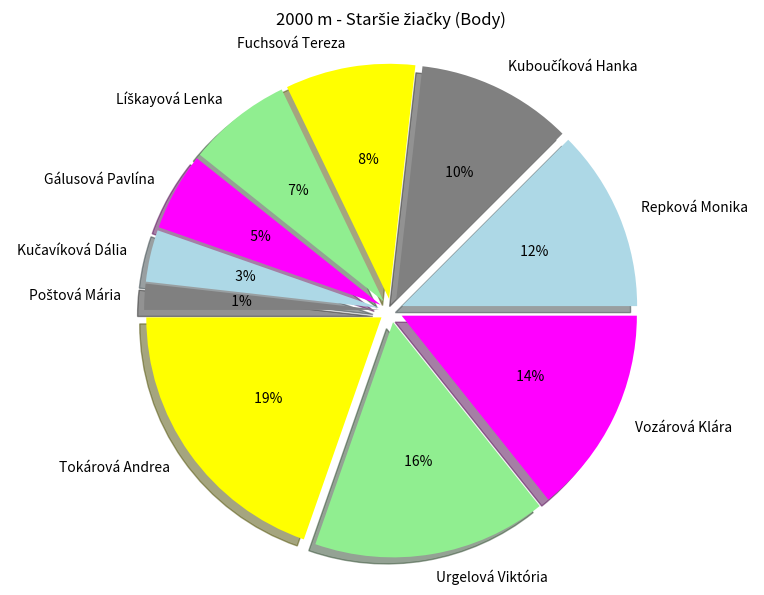

Is it true that Gálusová Pavlína is 5% of the pie?

True